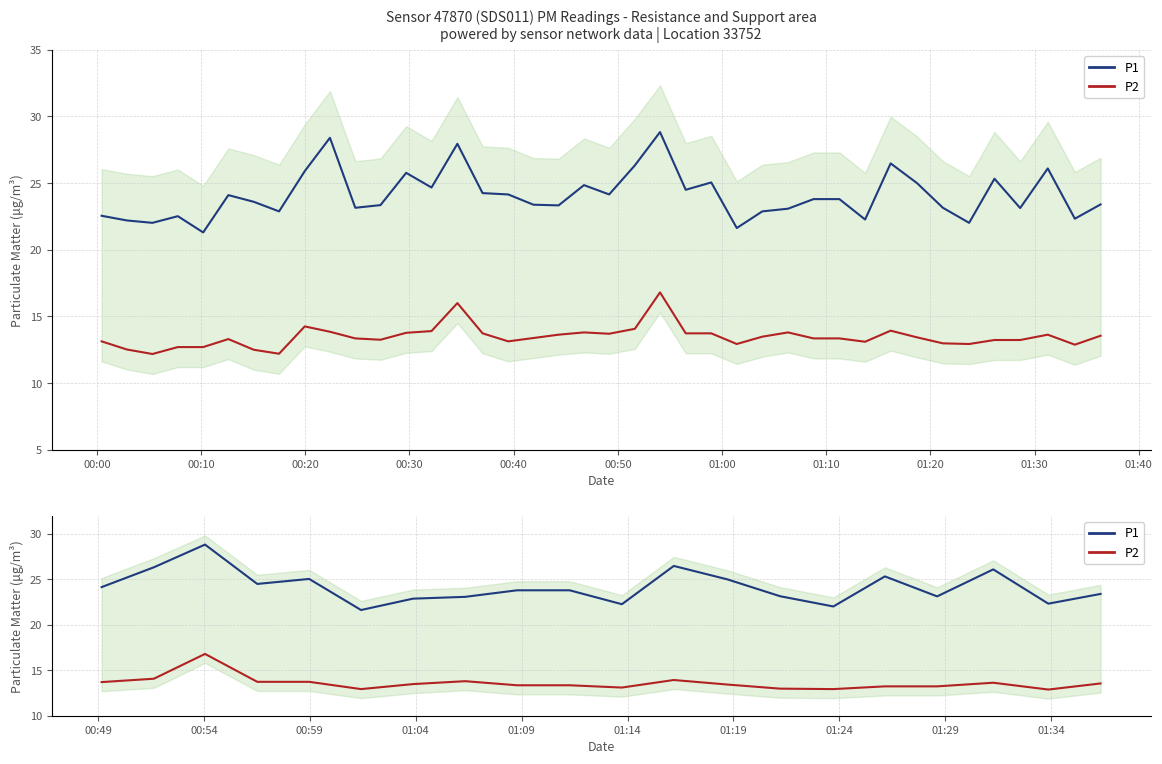

Count the number of categories in the chart.

20